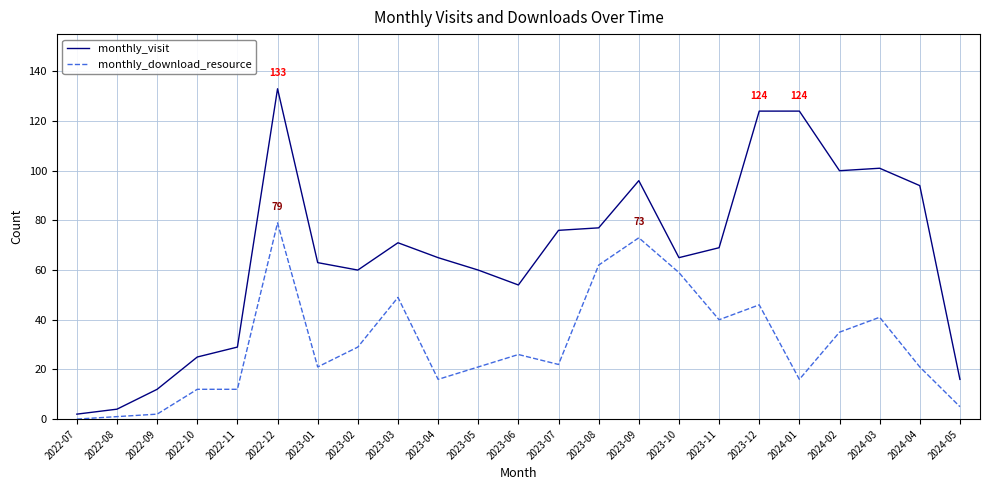

True or false: monthly_download_resource and monthly_visit cross at least once.

False